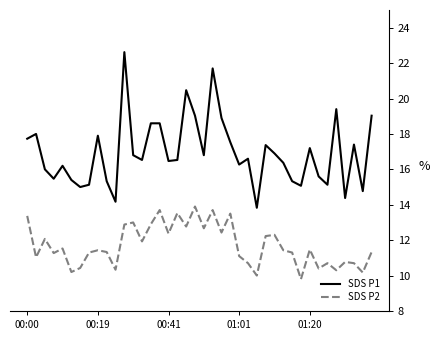

Which series has the largest total across all categories?

SDS P1